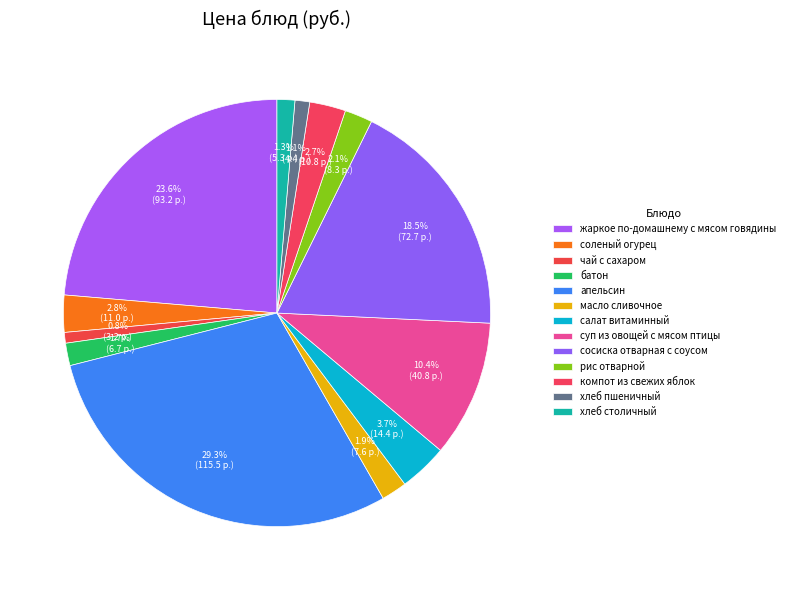

The рис отварной slice represents 2% of the pie. True or false?

True